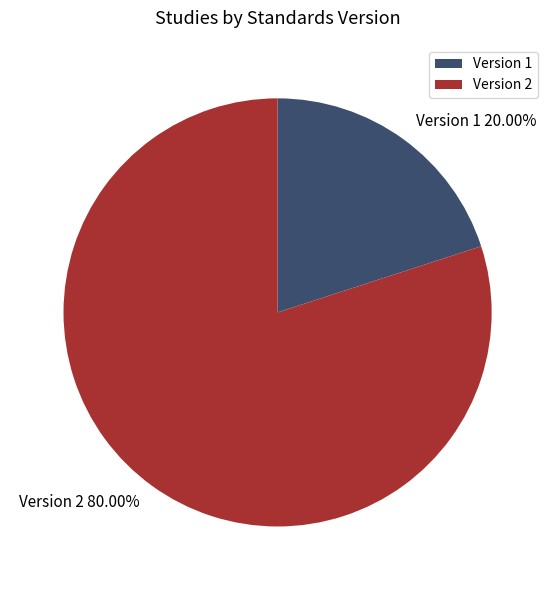

Rank the categories by value from highest to lowest.

Version 2, Version 1